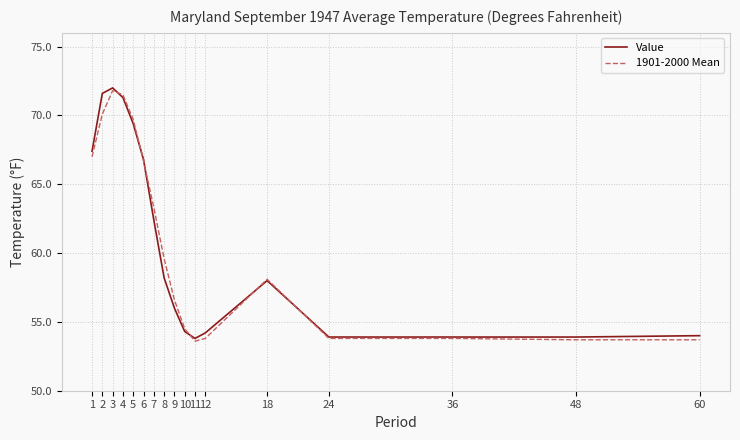

What is the total value across all series at 1?

134.4